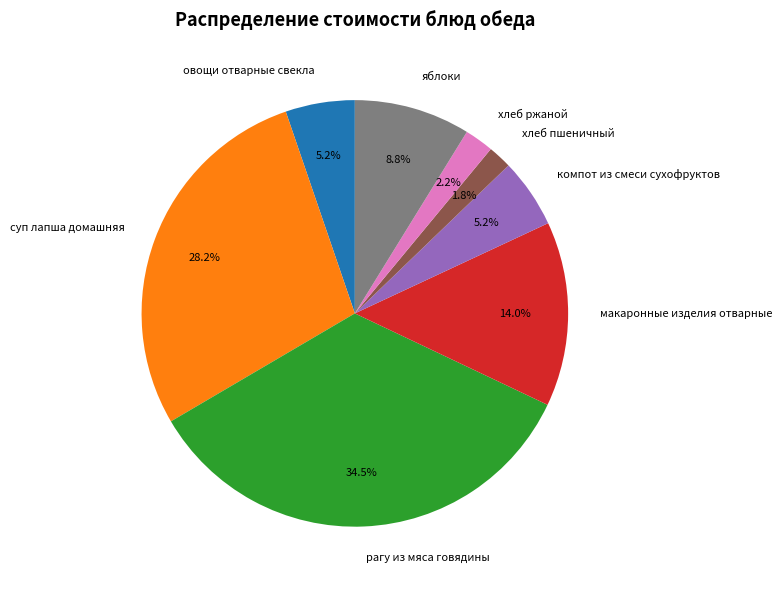

Does компот из смеси сухофруктов represent more than half of the total?

No